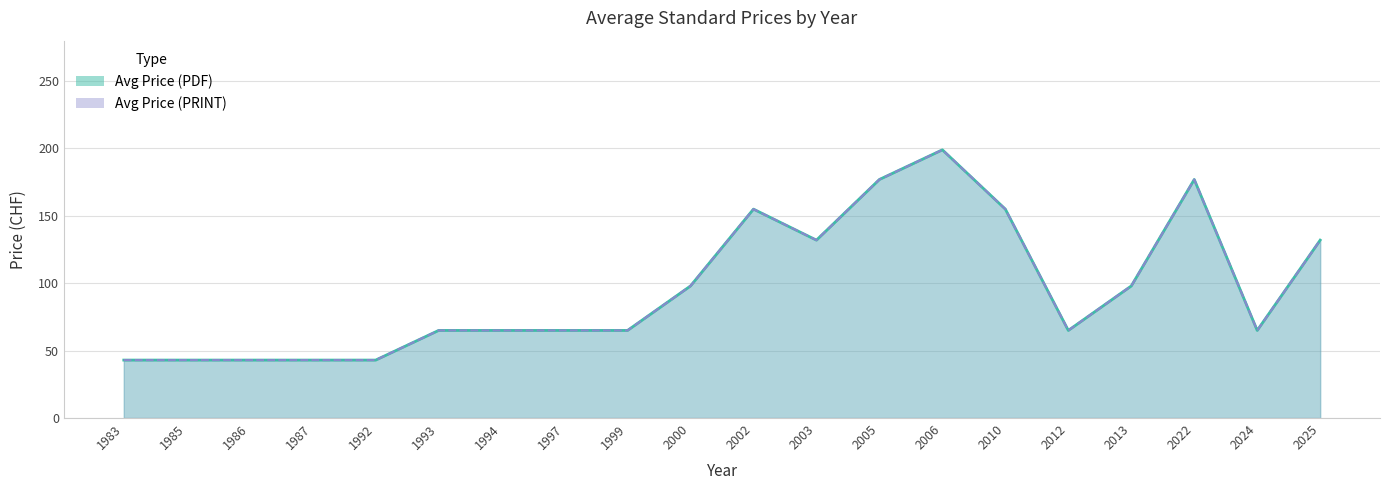

How many data points in Avg Price (PDF) are above 65?

9